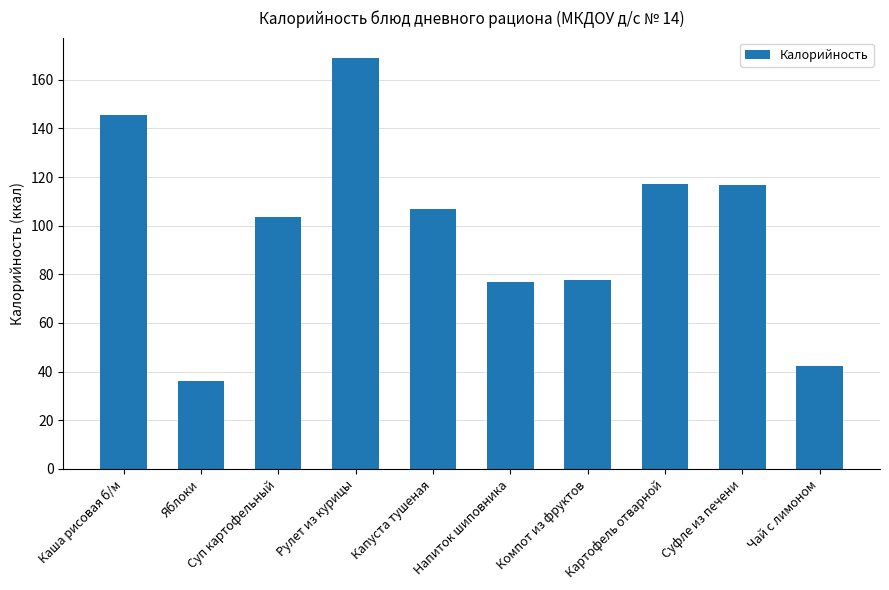

What is the difference between the maximum and minimum values?

132.8